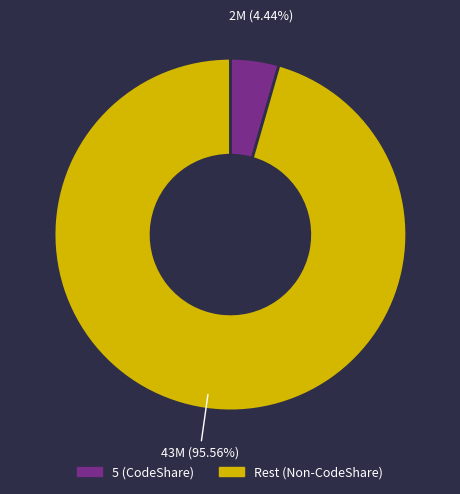

Does any single category account for the majority?

Yes